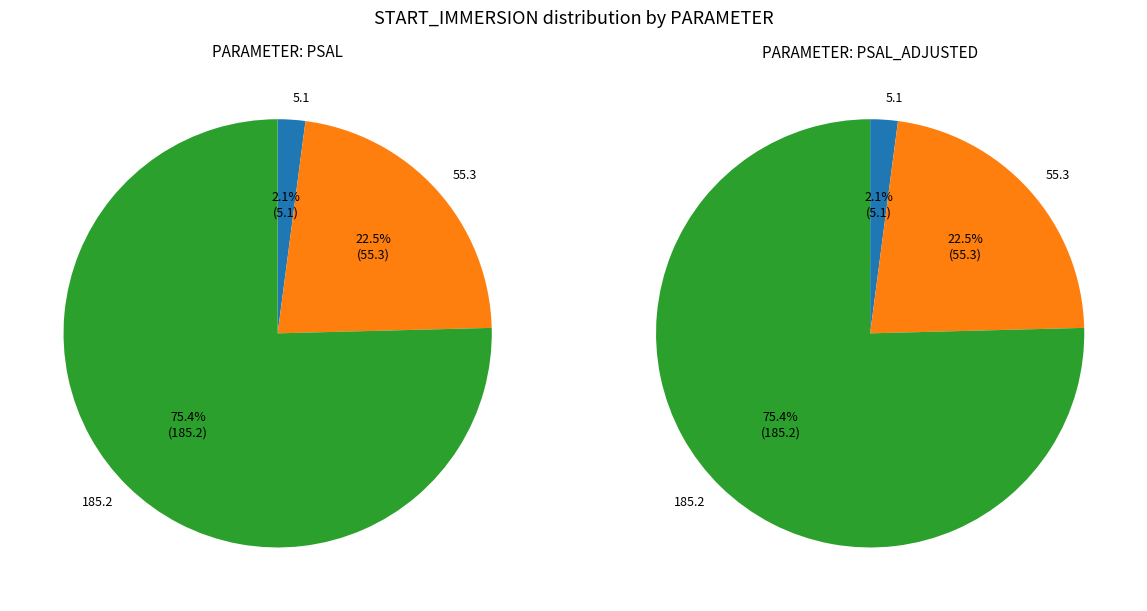

Combined, what portion of the pie is 5.1 and 55.3?

24.6%